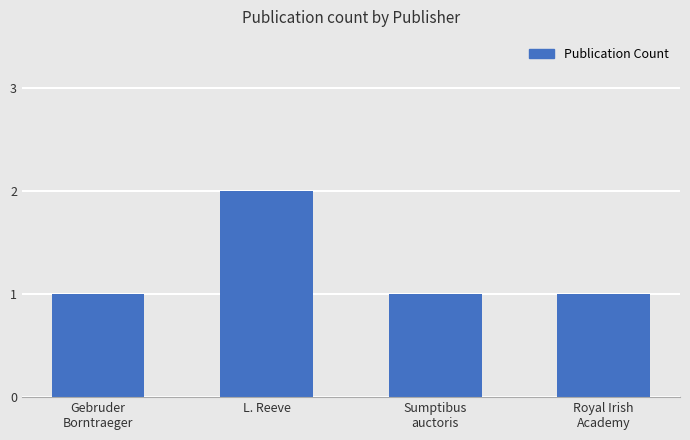

Is it true that the value at Sumptibus
auctoris is 0?

False